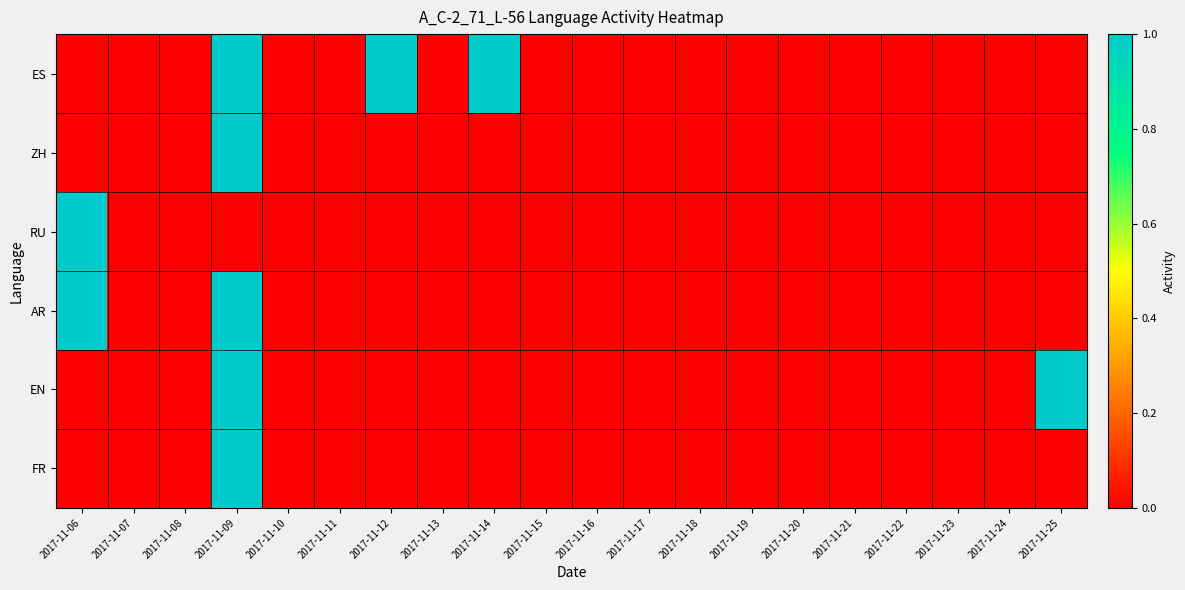

Which label corresponds to the smallest value in the chart?

2017-11-06